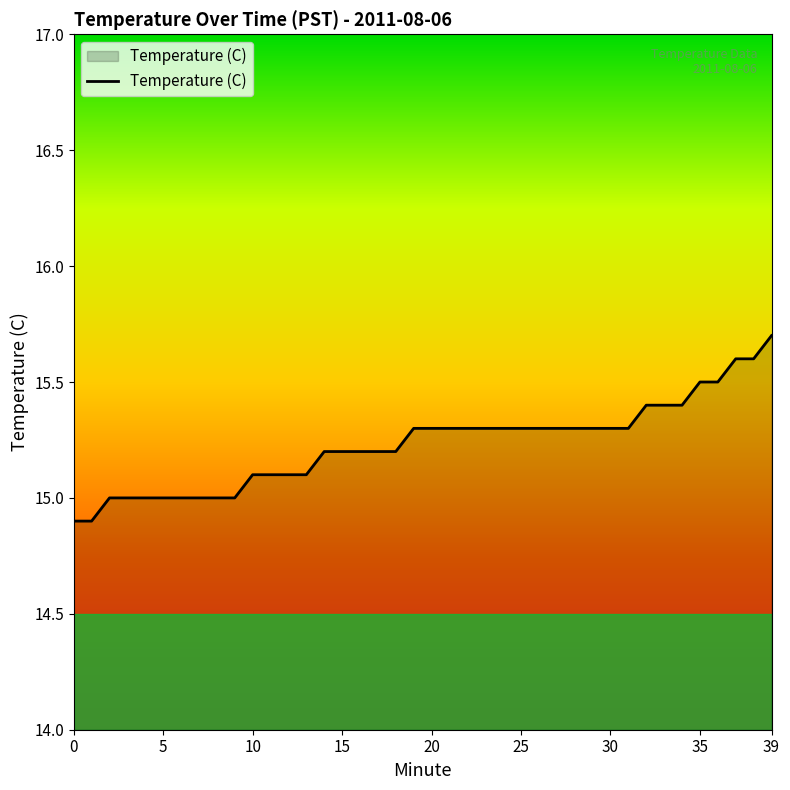

What is the minimum value shown in the chart?

14.9